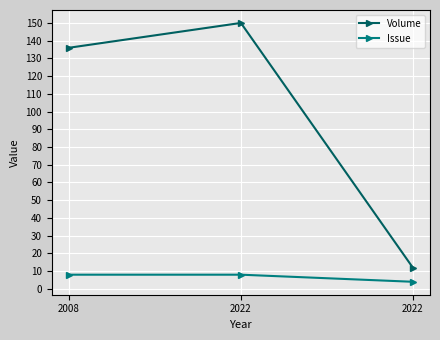

True or false: Volume has a value of 136 at 2008.

True